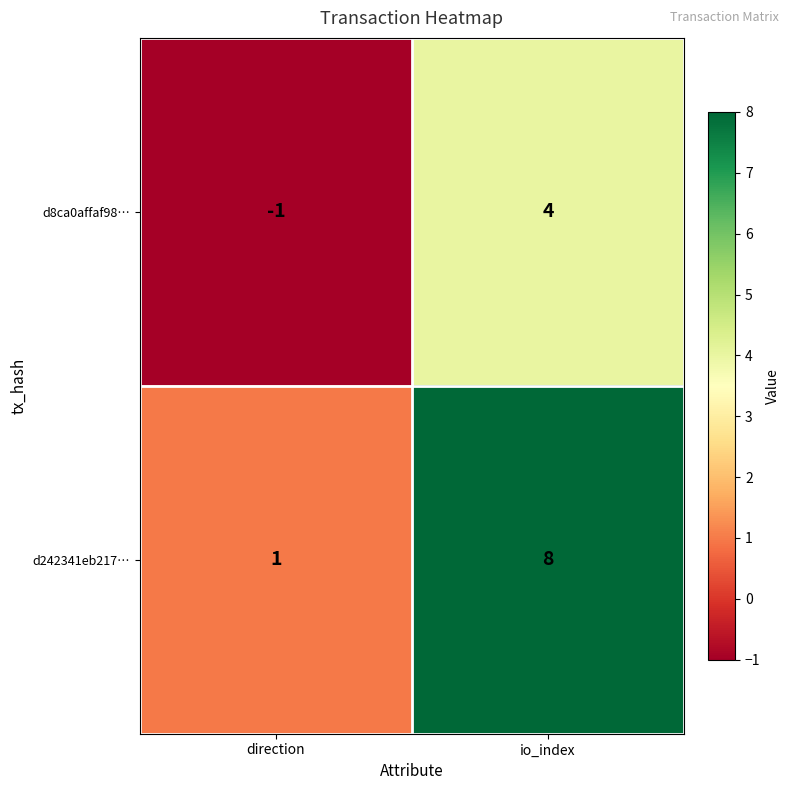

The value of d8ca0affaf98… at direction is -1. True or false?

True